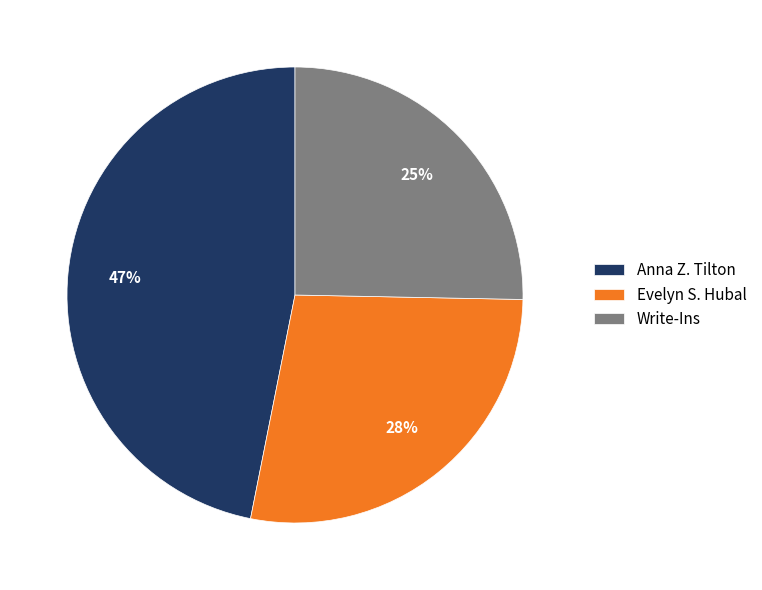

Does Write-Ins represent more than half of the total?

No